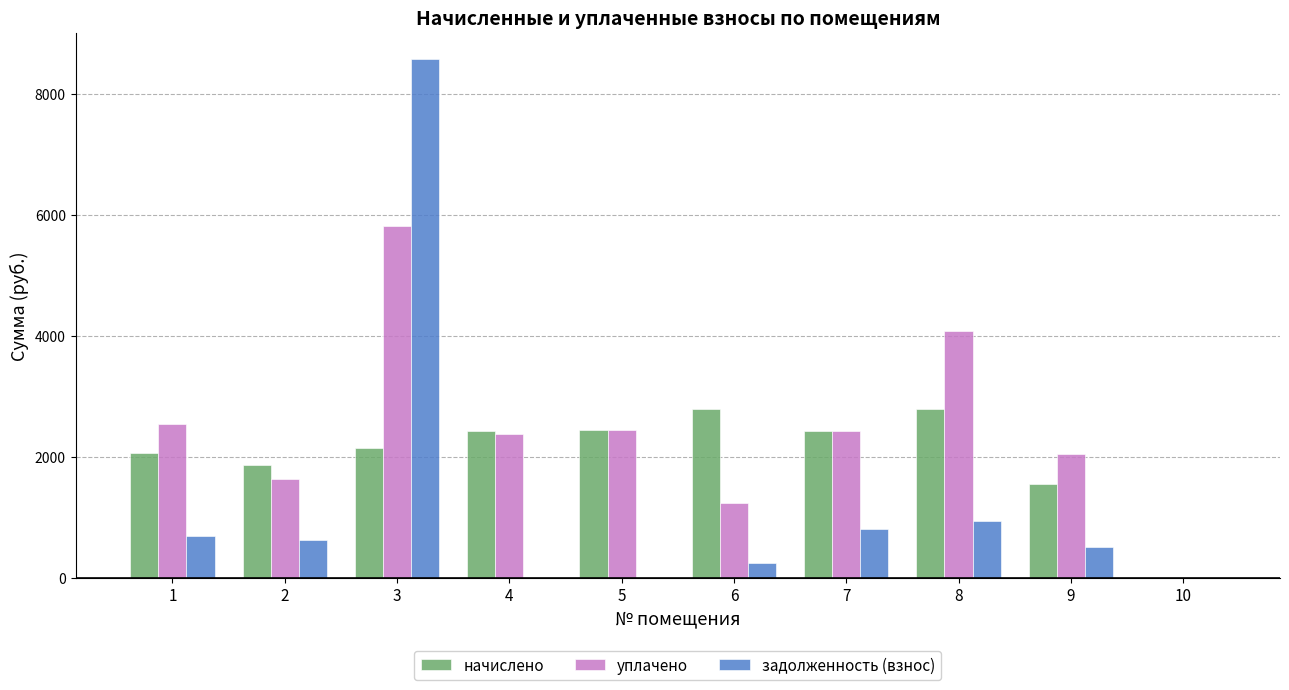

What is the total value across all series at 9?

4110.6